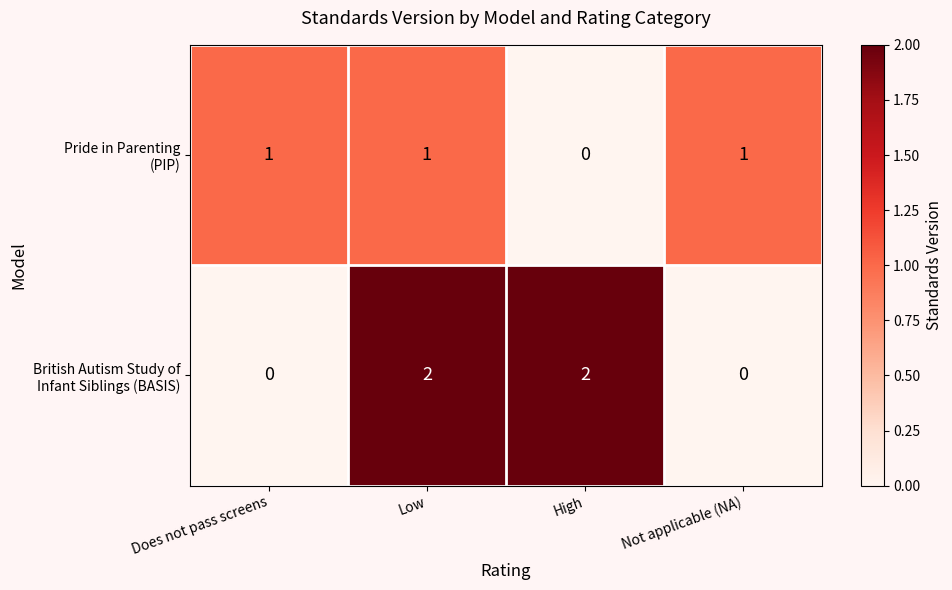

What is the total value across all series at Does not pass screens?

1